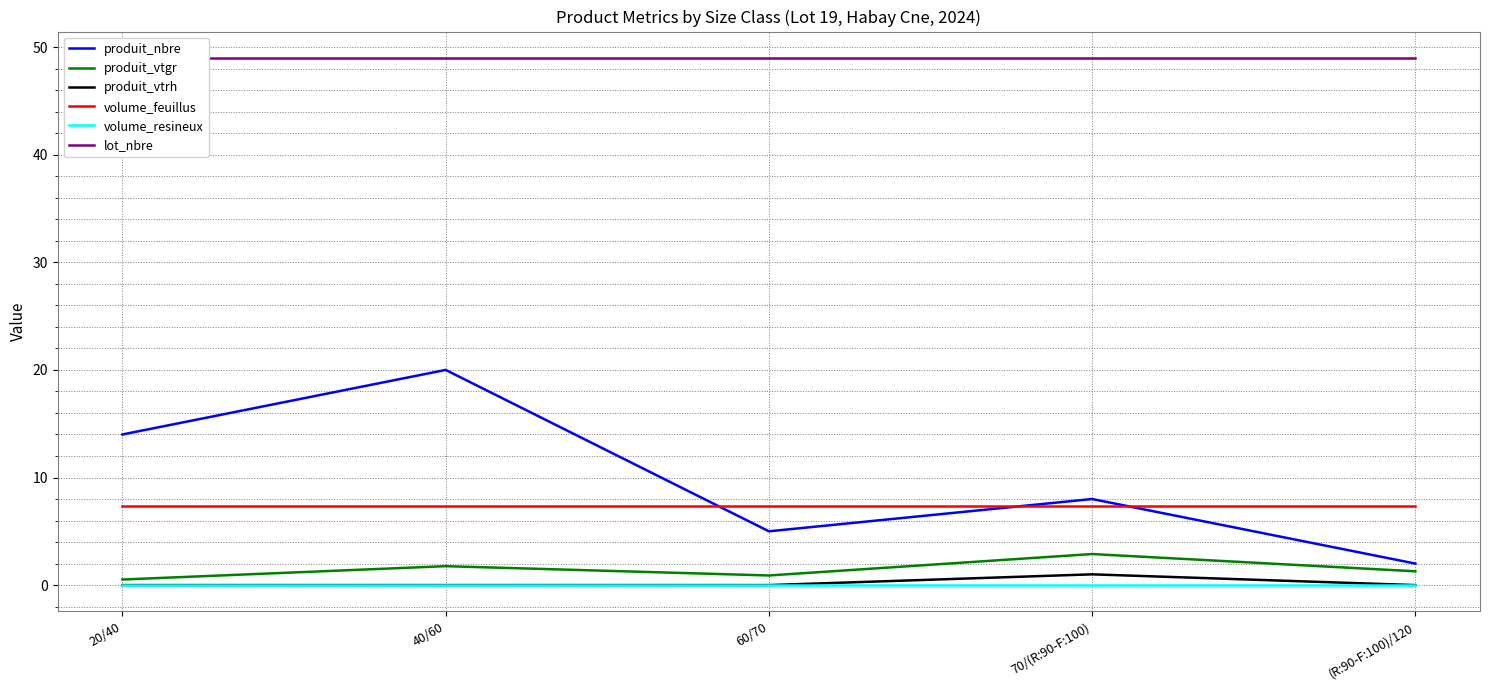

The value of volume_feuillus at 70/(R:90-F:100) is 7.3. True or false?

True